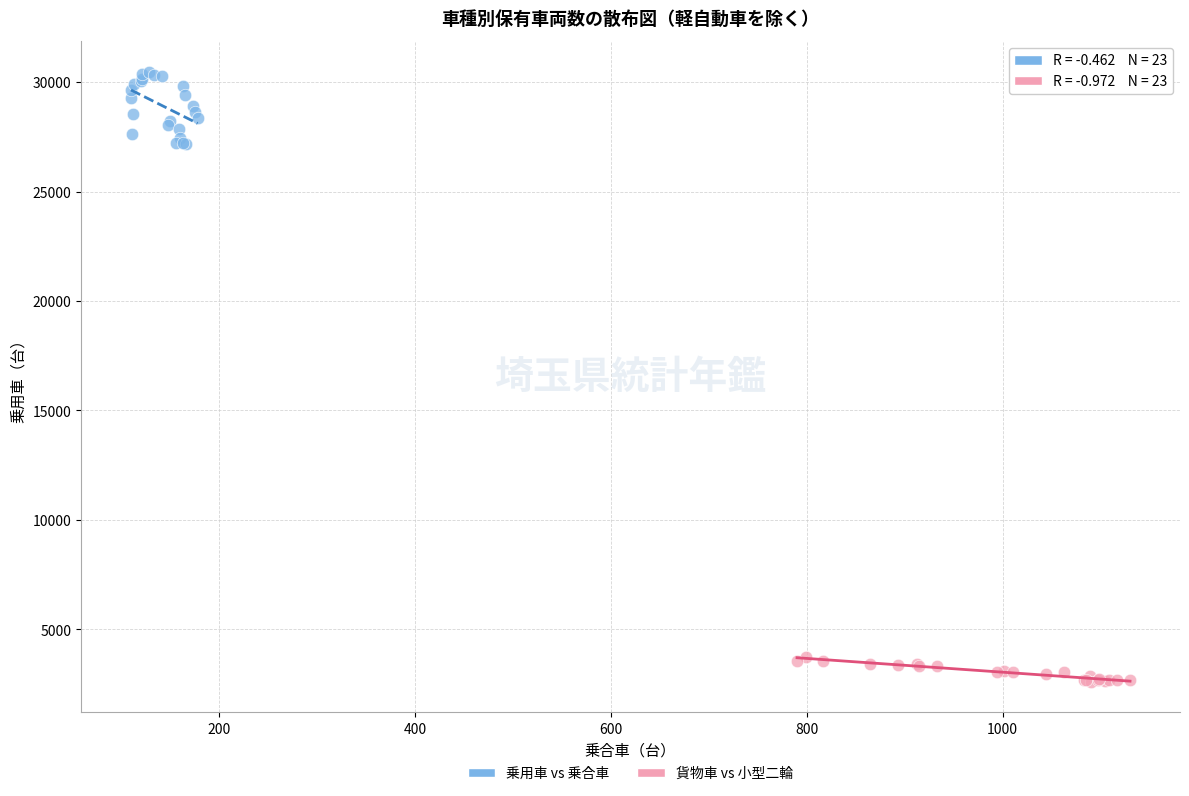

Which series has the widest spread of Y values?

乗用車 vs 乗合車